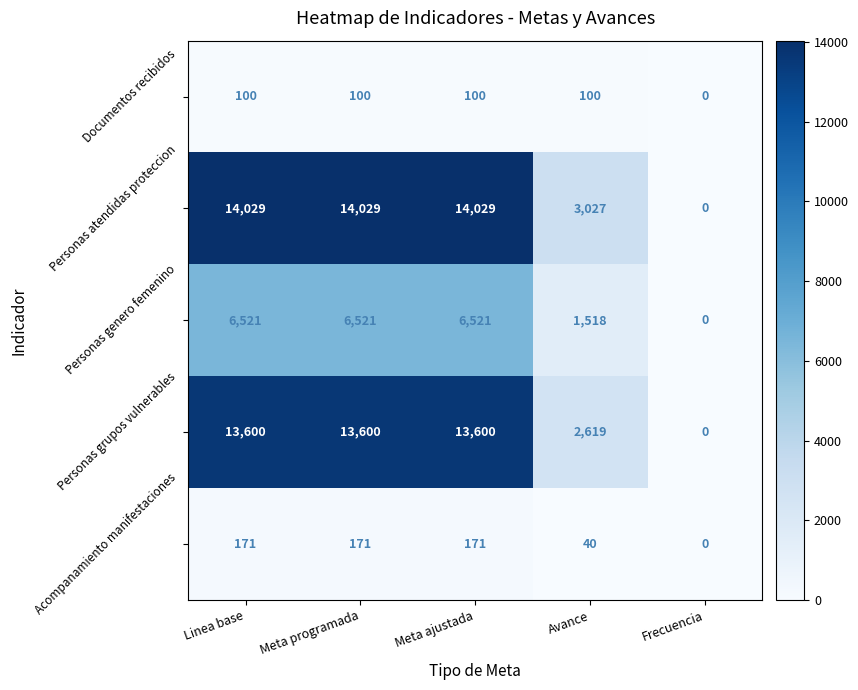

How many categories are shown in the chart?

5